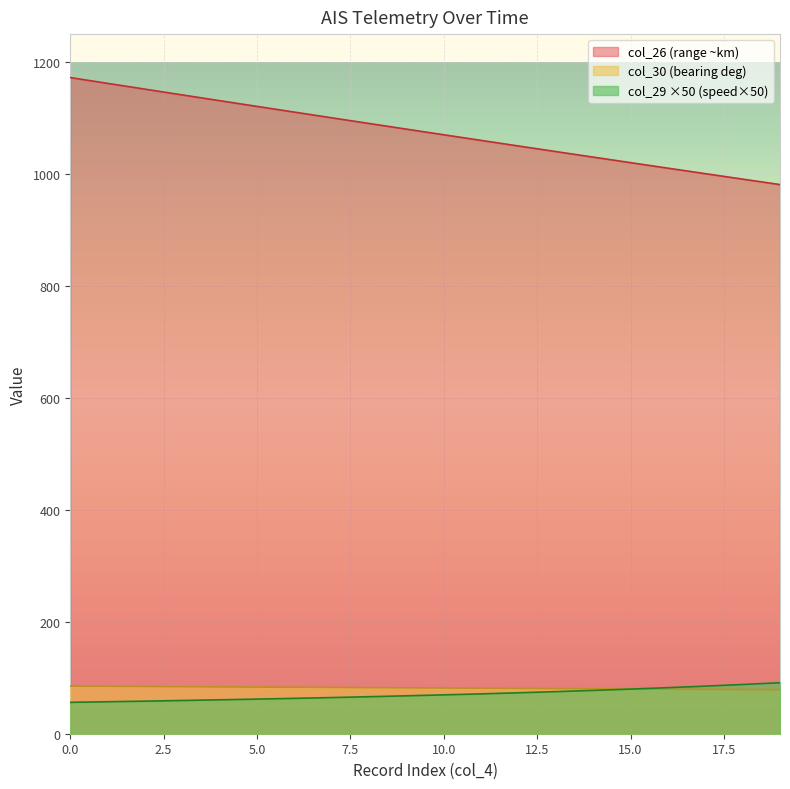

What is the value of the col_26 point at the 10th from the left?

1080.2